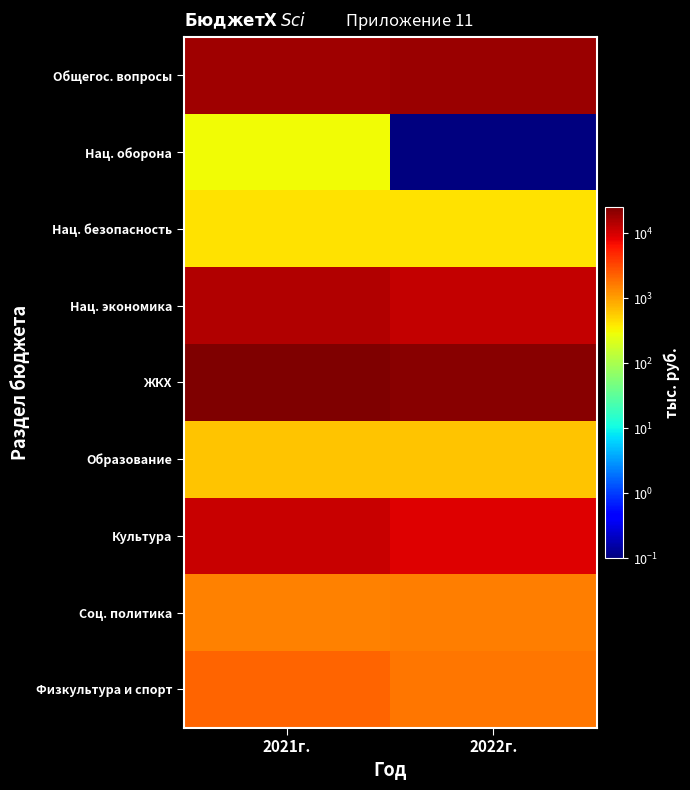

What is the spread (max minus min) of values at 2021г.?

25115.1